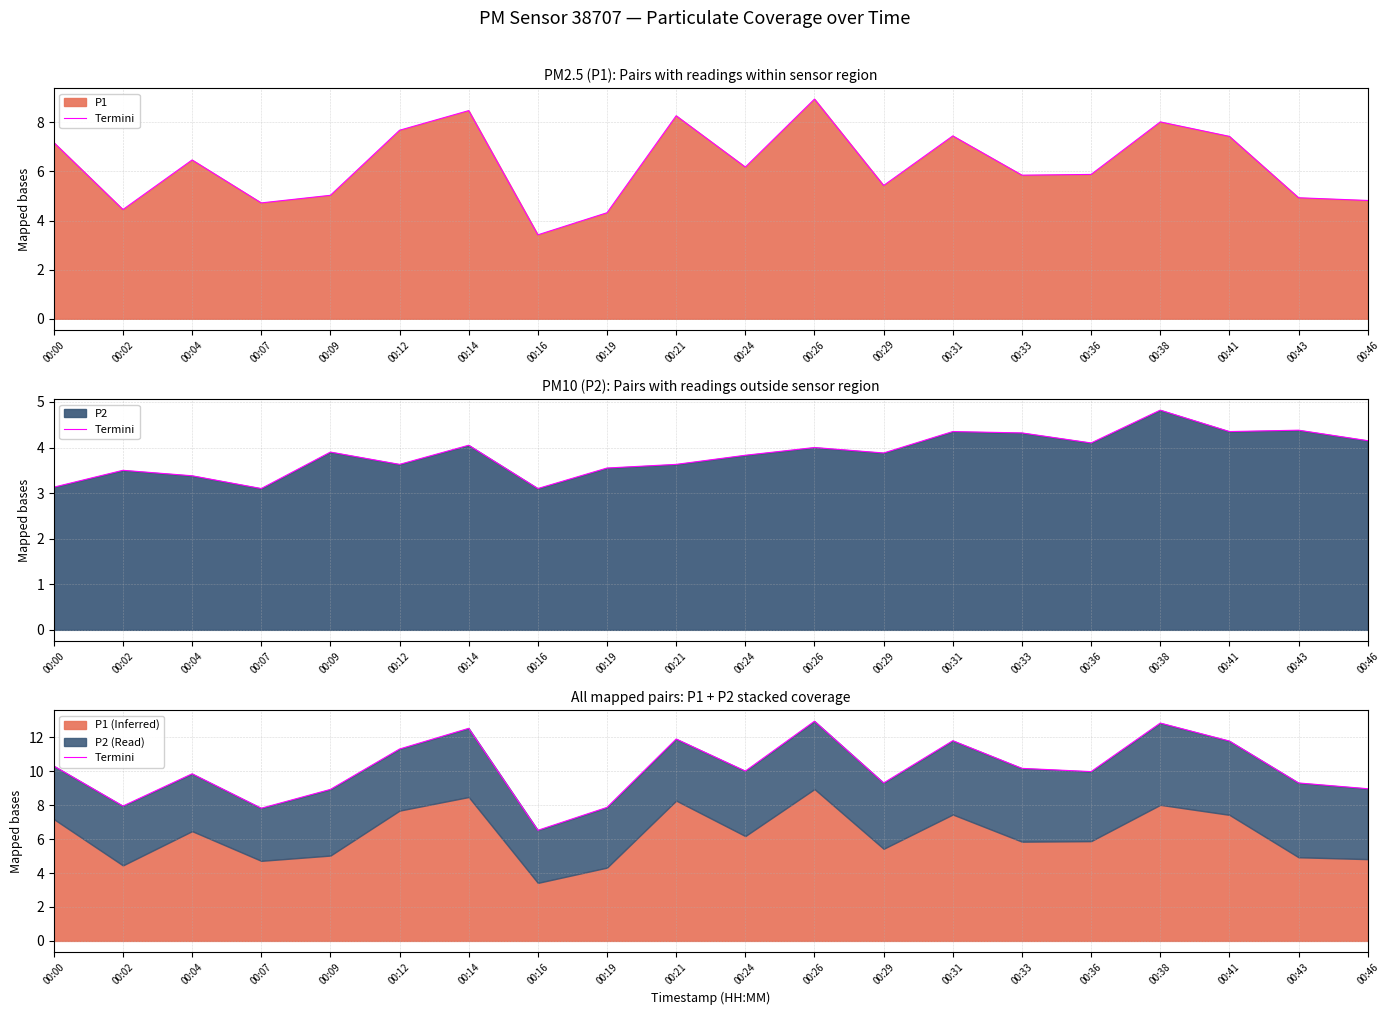

What is the ratio of the value at 00:16 to the value at 00:43?

0.7